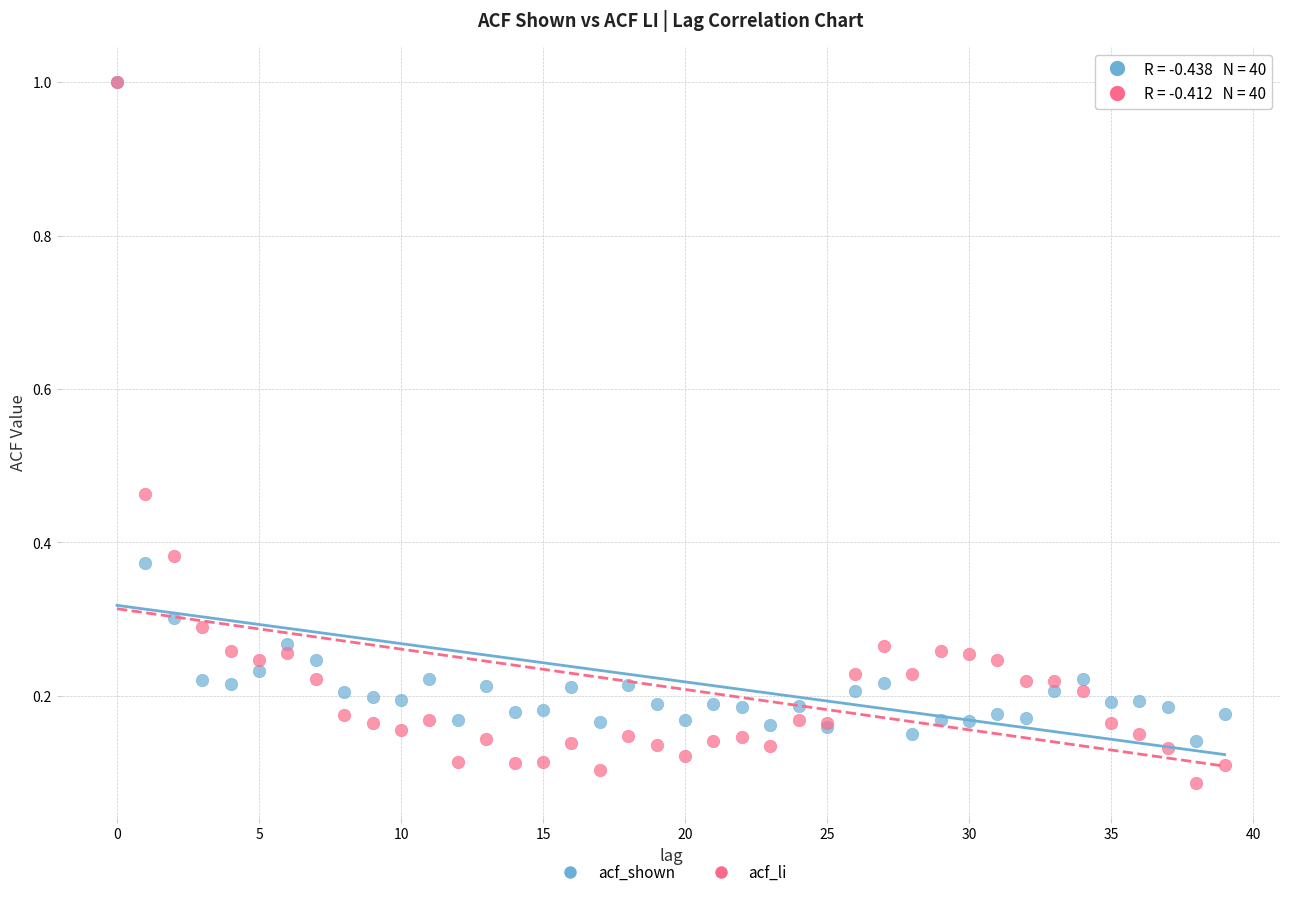

What are all the series names shown in the legend?

acf_shown, acf_li